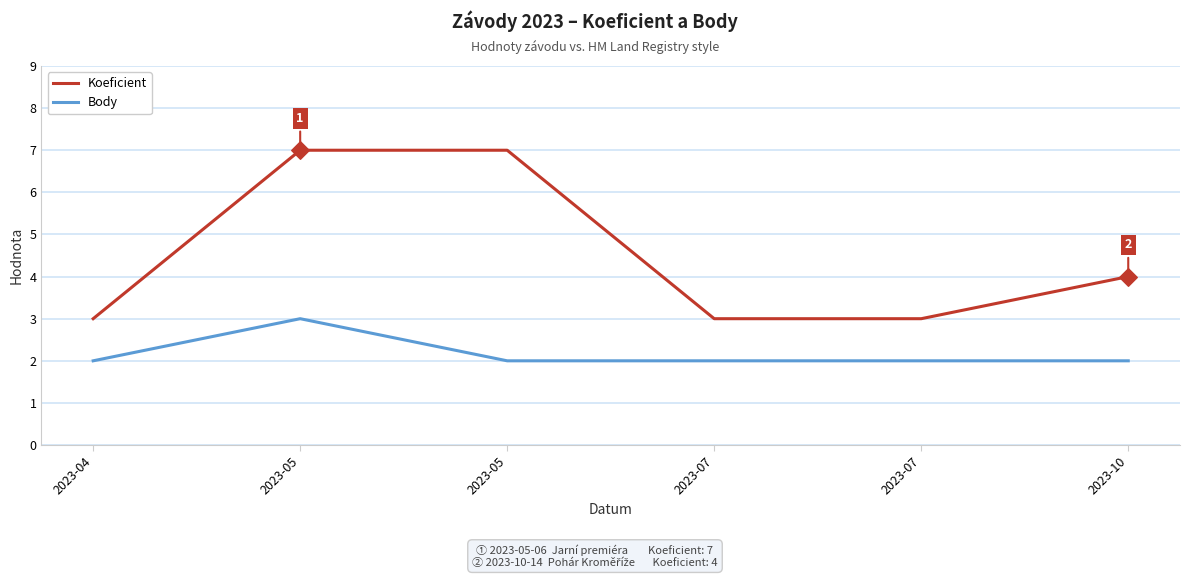

At how many categories does at least one series exceed 5?

2